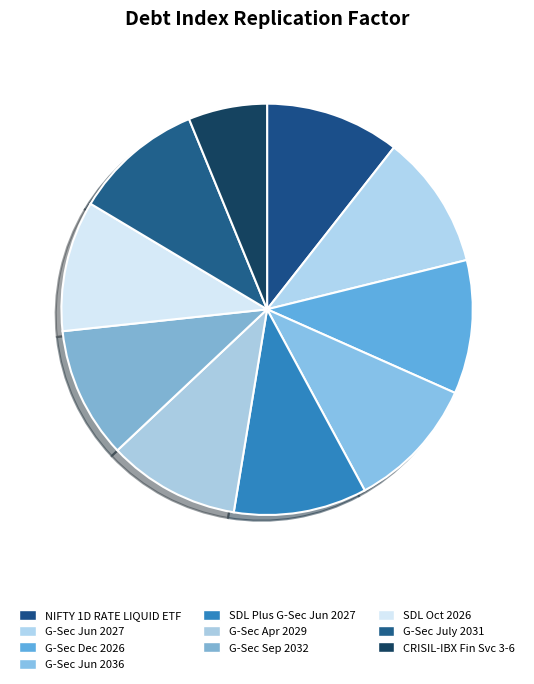

How many segments does this pie chart have?

10